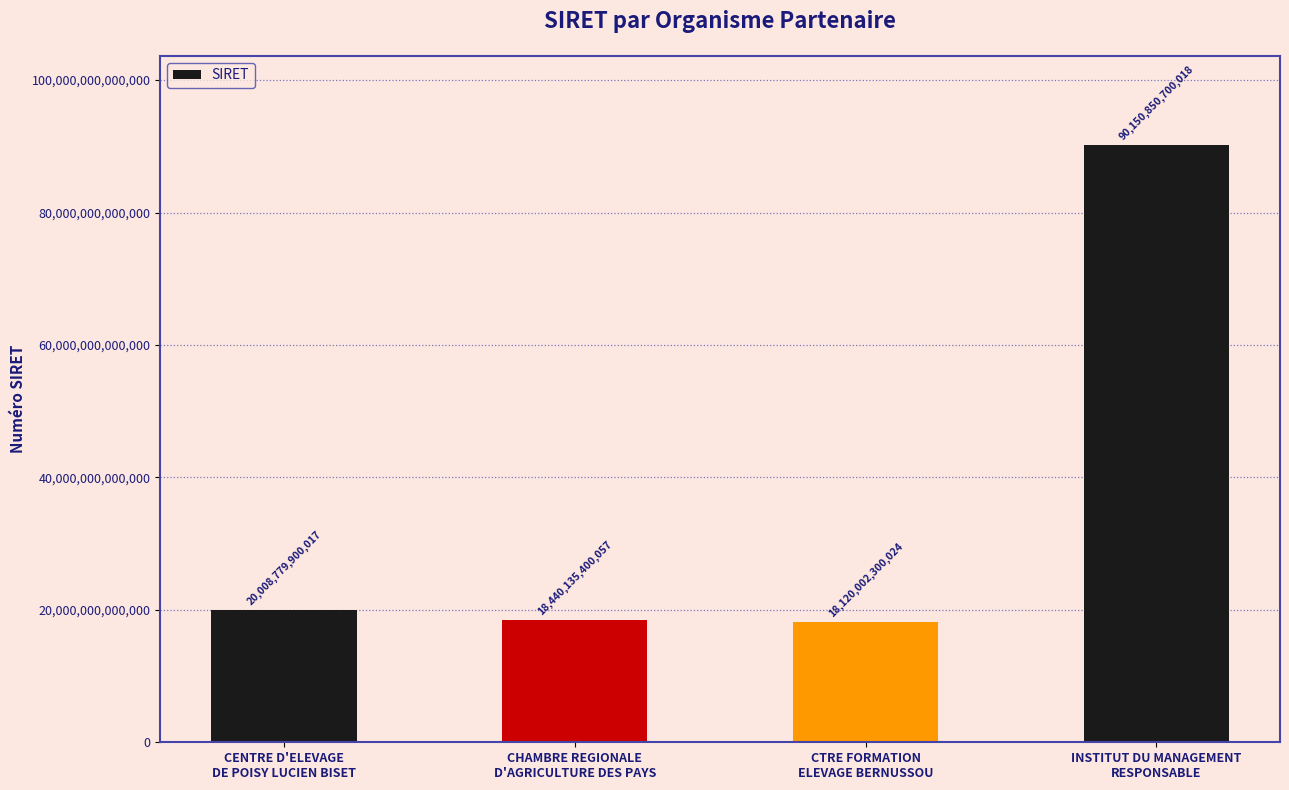

What is the label of the 3rd bar from the left?

CTRE FORMATION
ELEVAGE BERNUSSOU